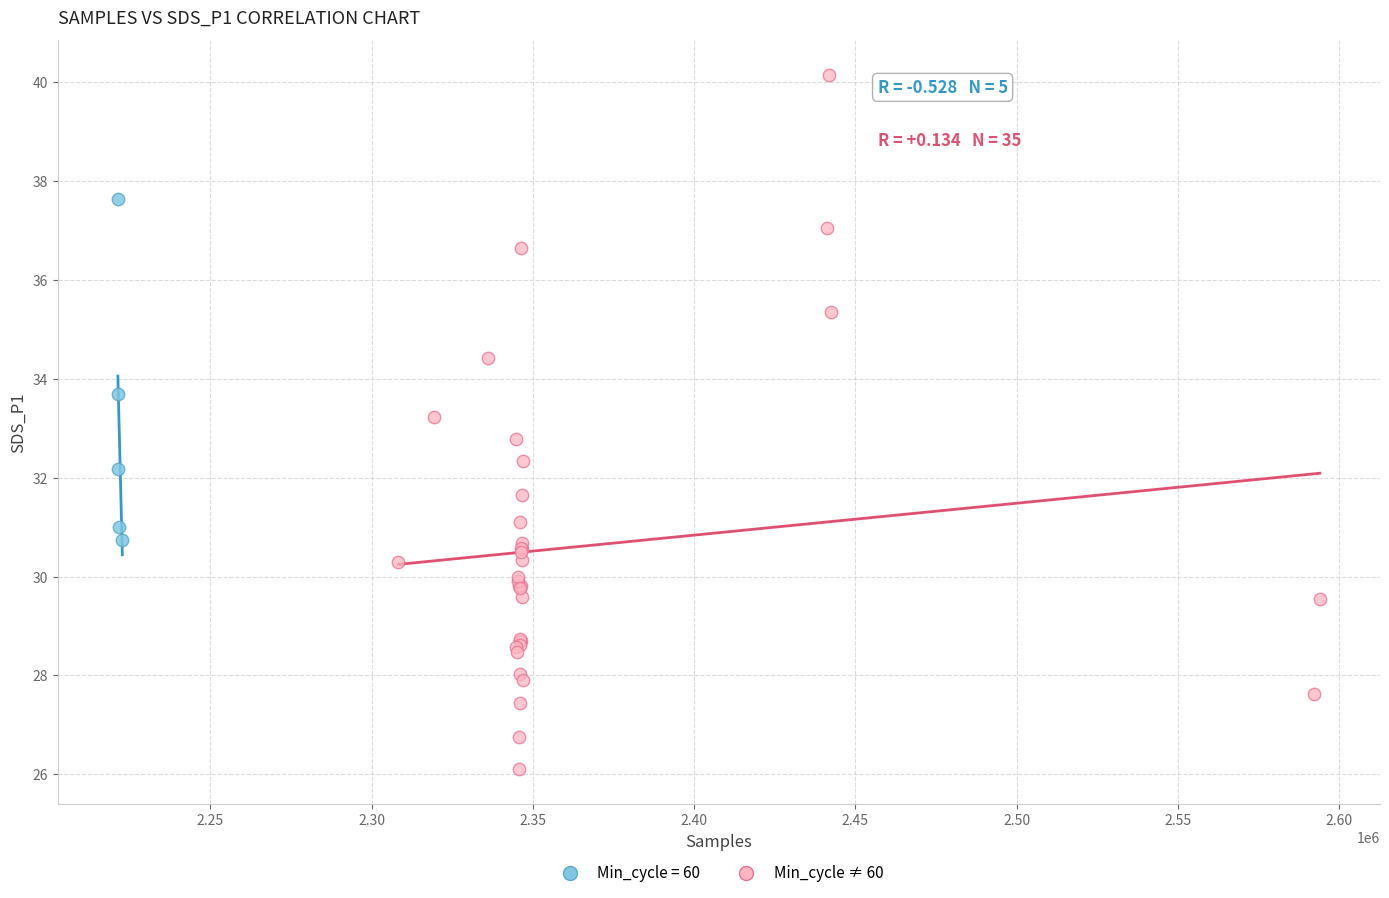

Which series reaches the maximum Y coordinate?

Min_cycle ≠ 60